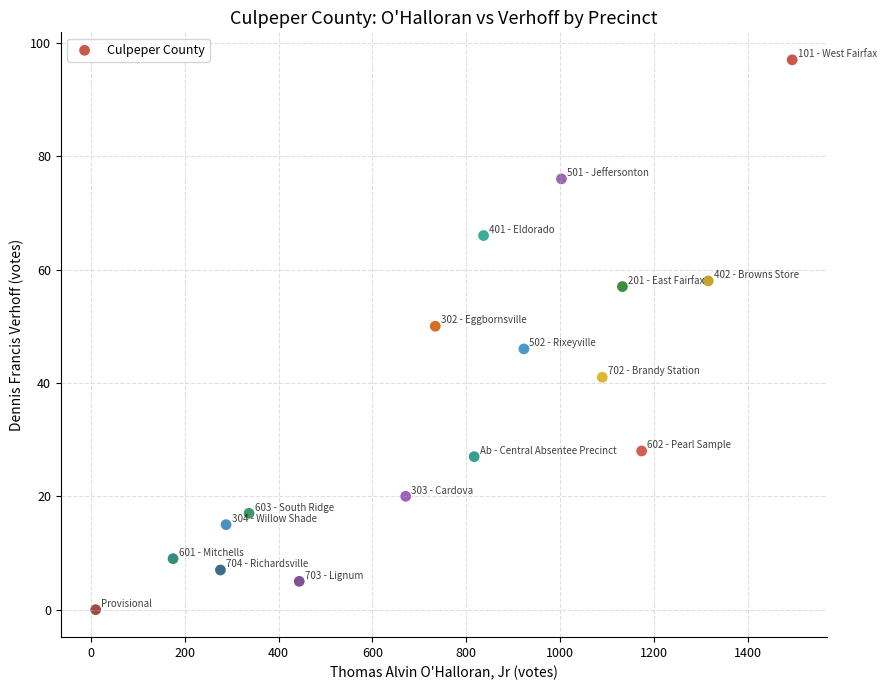

What is the range of Y values (max minus min)?

97